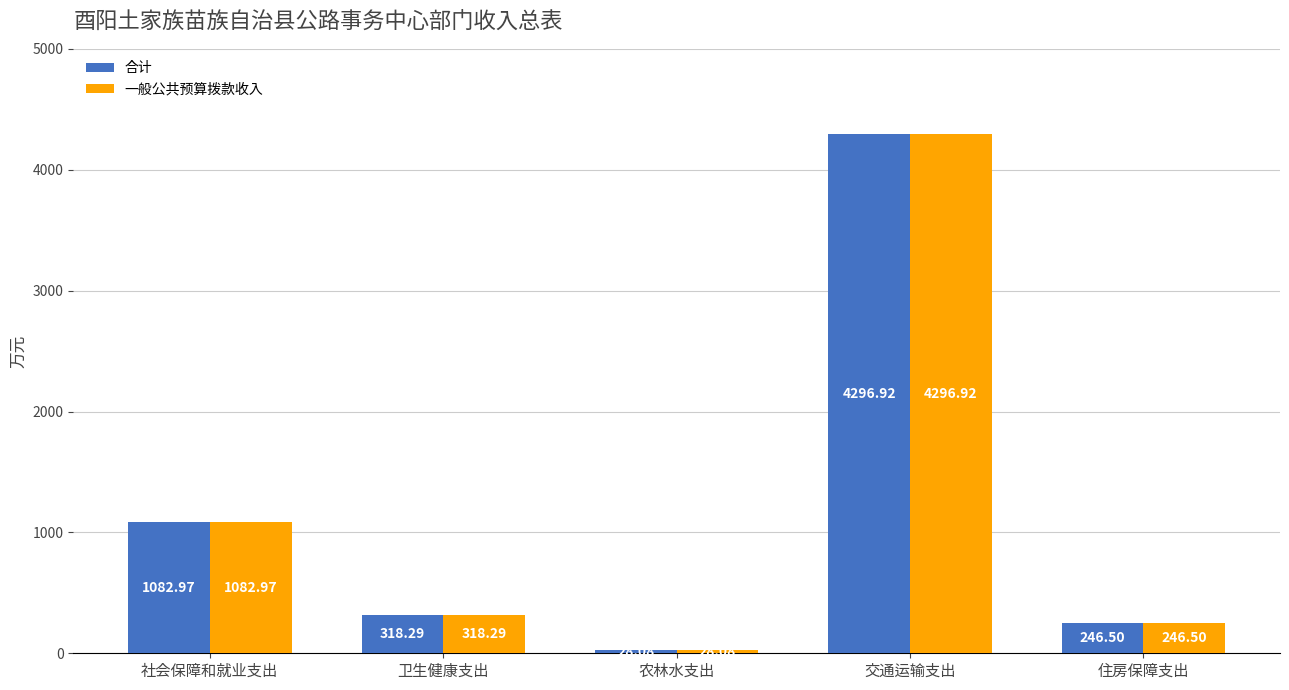

Are the bars grouped side by side (vs. stacked)?

Yes